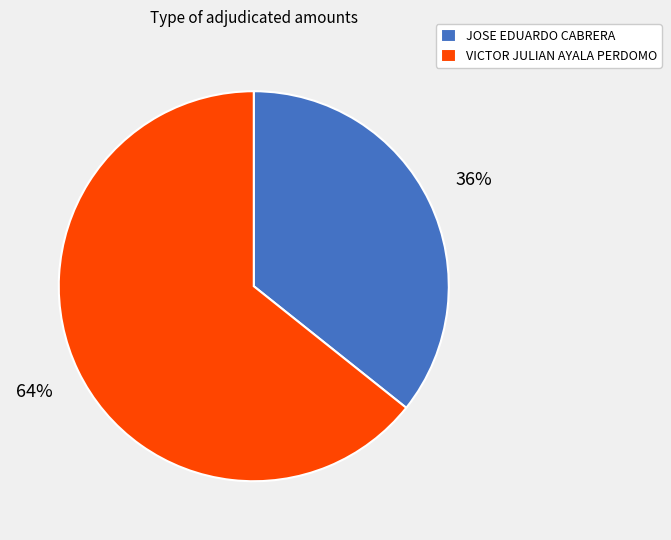

What percentage is the VICTOR JULIAN AYALA PERDOMO slice, to the nearest percent?

64%